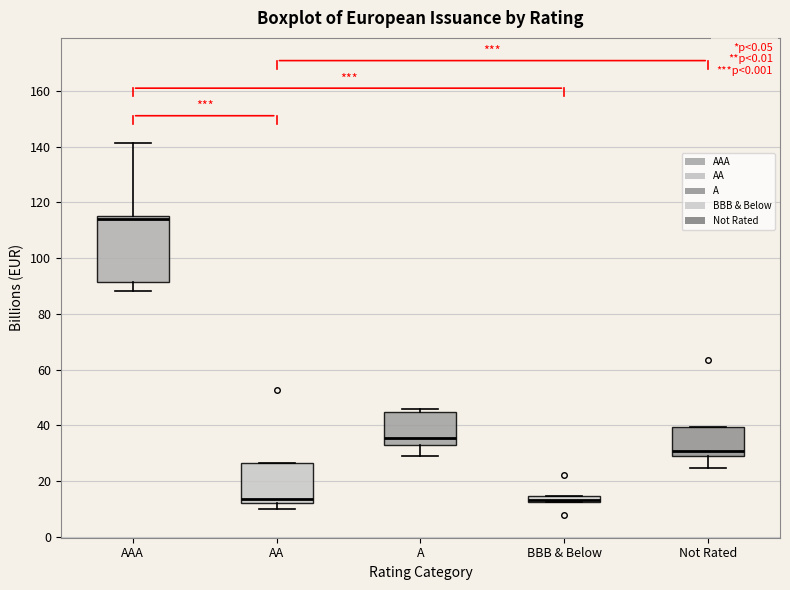

Where is the lower edge of the box for AAA on the y-axis? The values are not printed on the chart, so give them approximately, as read against the axis.

92